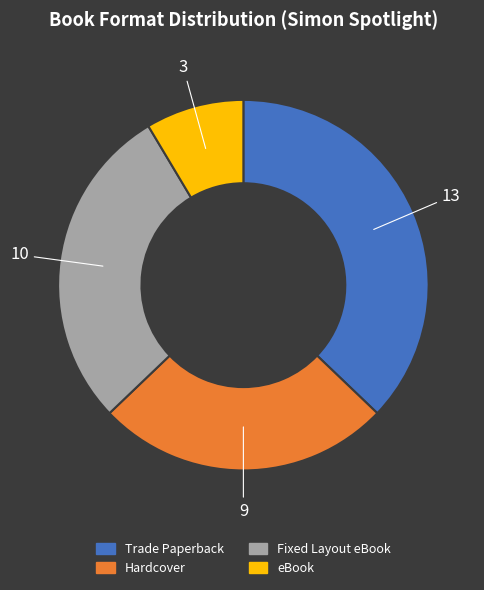

Is there any slice that represents more than half of the pie?

No